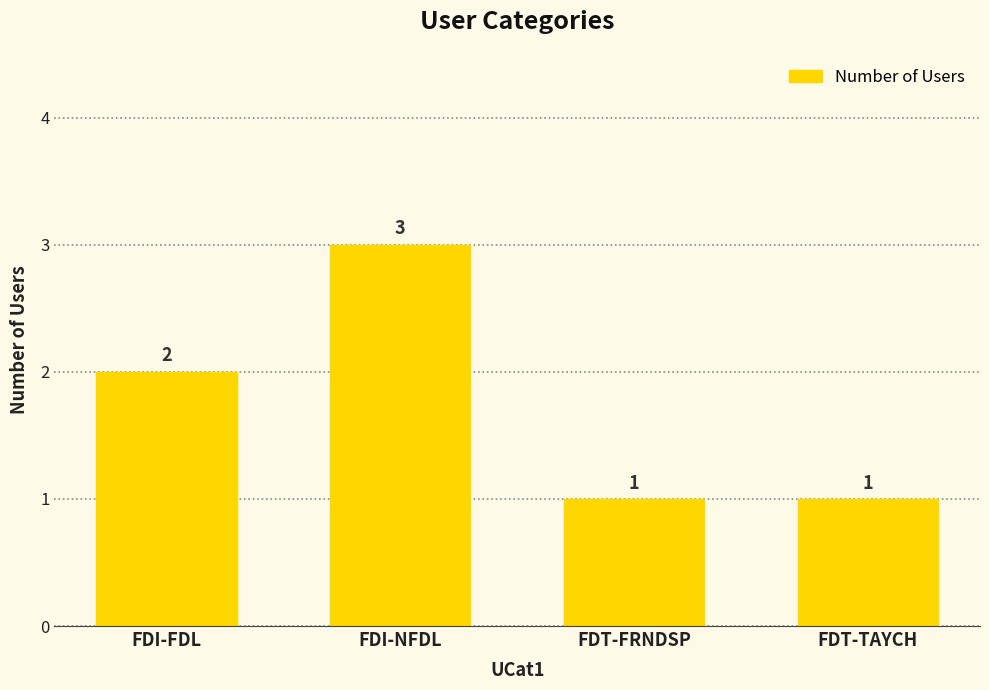

What position from the right is FDI-FDL?

4